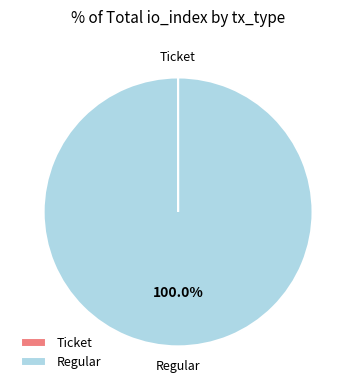

To the nearest percent, what is the difference between the largest and smallest slice percentages?

100%